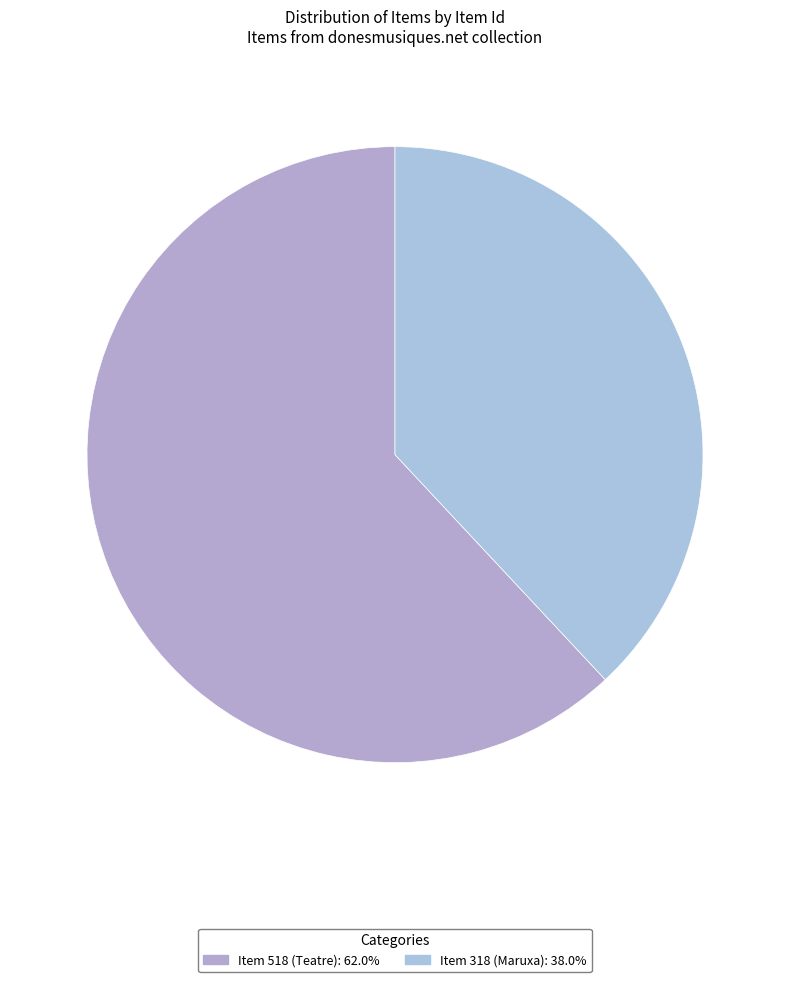

How many slices are in this pie chart?

2